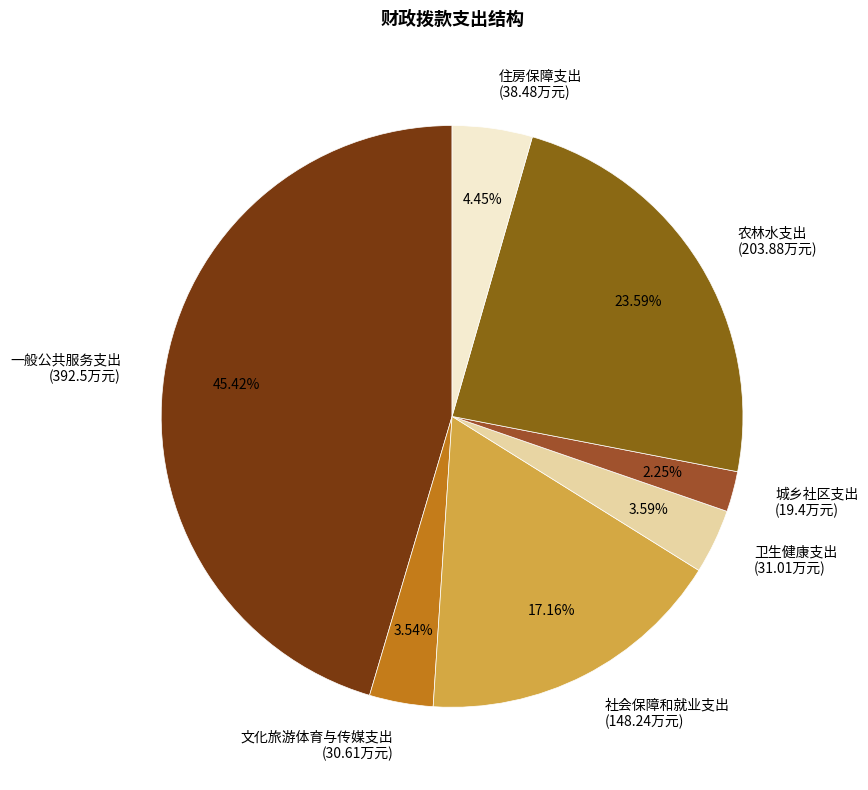

How much of the chart is everything except 农林水支出?

76.4%